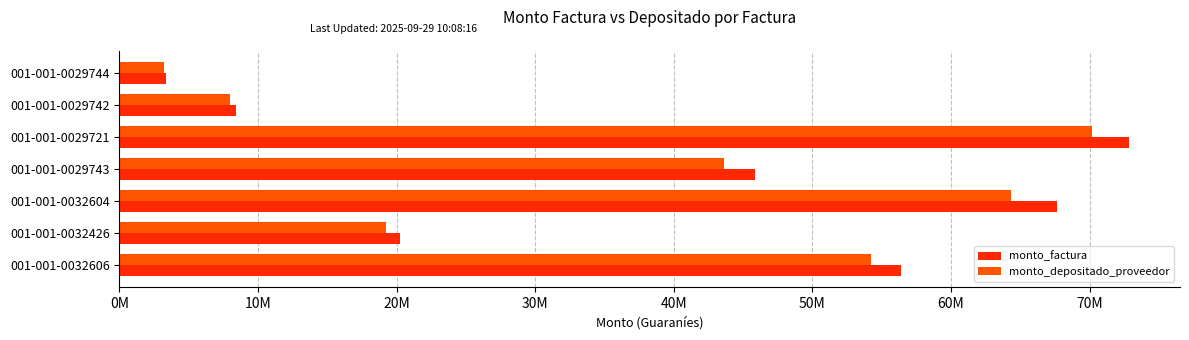

What are all the series names shown in the legend?

monto_factura, monto_depositado_proveedor